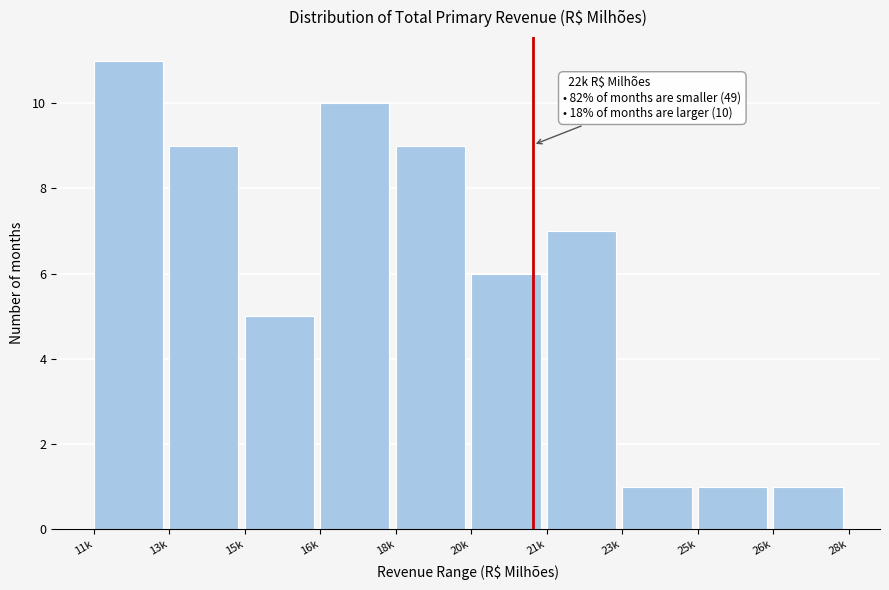

Reading left to right, transcribe all the data shown in this chart.

11k=11	13k=9	15k=5	16k=10	18k=9	20k=6	21k=7	23k=1	25k=1	26k=1